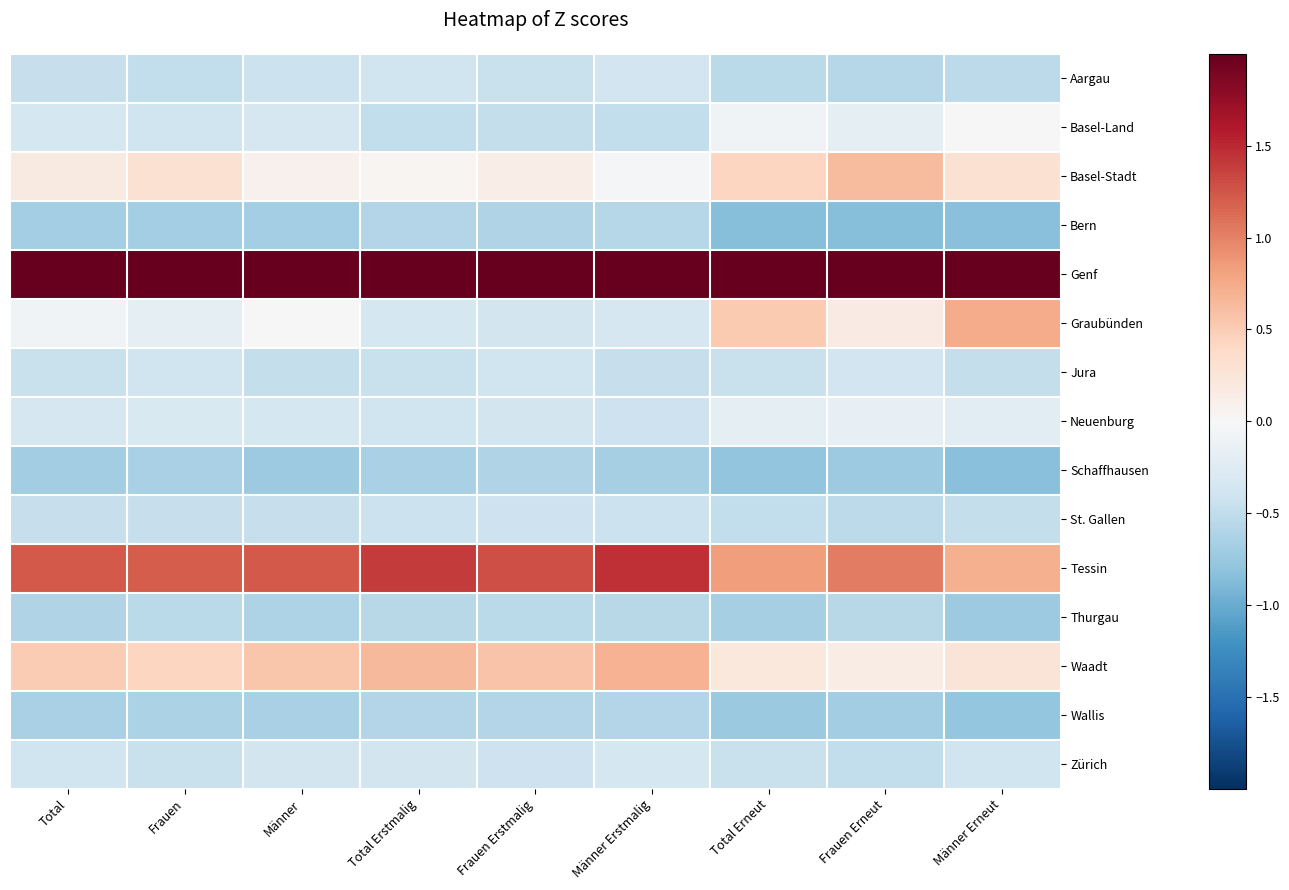

Reading left to right, extract all data points from this chart.

Aargau: Total=-0.5	Frauen=-0.5	Männer=-0.4	Total Erstmalig=-0.4	Frauen Erstmalig=-0.4	Männer Erstmalig=-0.4	Total Erneut=-0.5	Frauen Erneut=-0.6	Männer Erneut=-0.5
Basel-Land: Total=-0.4	Frauen=-0.4	Männer=-0.3	Total Erstmalig=-0.5	Frauen Erstmalig=-0.5	Männer Erstmalig=-0.5	Total Erneut=-0.1	Frauen Erneut=-0.2	Männer Erneut=0.0
Basel-Stadt: Total=0.2	Frauen=0.3	Männer=0.1	Total Erstmalig=0.0	Frauen Erstmalig=0.1	Männer Erstmalig=-0.0	Total Erneut=0.4	Frauen Erneut=0.6	Männer Erneut=0.3
Bern: Total=-0.7	Frauen=-0.7	Männer=-0.7	Total Erstmalig=-0.6	Frauen Erstmalig=-0.6	Männer Erstmalig=-0.6	Total Erneut=-0.8	Frauen Erneut=-0.8	Männer Erneut=-0.8
Genf: Total=3.2	Frauen=3.3	Männer=3.2	Total Erstmalig=3.2	Frauen Erstmalig=3.2	Männer Erstmalig=3.1	Total Erneut=3.2	Frauen Erneut=3.2	Männer Erneut=3.2
Graubünden: Total=-0.1	Frauen=-0.2	Männer=0.0	Total Erstmalig=-0.3	Frauen Erstmalig=-0.4	Männer Erstmalig=-0.3	Total Erneut=0.5	Frauen Erneut=0.2	Männer Erneut=0.7
Jura: Total=-0.5	Frauen=-0.4	Männer=-0.5	Total Erstmalig=-0.4	Frauen Erstmalig=-0.4	Männer Erstmalig=-0.5	Total Erneut=-0.4	Frauen Erneut=-0.4	Männer Erneut=-0.5
Neuenburg: Total=-0.3	Frauen=-0.3	Männer=-0.4	Total Erstmalig=-0.4	Frauen Erstmalig=-0.4	Männer Erstmalig=-0.4	Total Erneut=-0.2	Frauen Erneut=-0.2	Männer Erneut=-0.2
Schaffhausen: Total=-0.7	Frauen=-0.6	Männer=-0.7	Total Erstmalig=-0.6	Frauen Erstmalig=-0.6	Männer Erstmalig=-0.7	Total Erneut=-0.8	Frauen Erneut=-0.7	Männer Erneut=-0.8
St. Gallen: Total=-0.5	Frauen=-0.5	Männer=-0.5	Total Erstmalig=-0.4	Frauen Erstmalig=-0.4	Männer Erstmalig=-0.4	Total Erneut=-0.5	Frauen Erneut=-0.5	Männer Erneut=-0.5
Tessin: Total=1.2	Frauen=1.2	Männer=1.2	Total Erstmalig=1.4	Frauen Erstmalig=1.3	Männer Erstmalig=1.5	Total Erneut=0.8	Frauen Erneut=1.0	Männer Erneut=0.7
Thurgau: Total=-0.6	Frauen=-0.5	Männer=-0.6	Total Erstmalig=-0.6	Frauen Erstmalig=-0.5	Männer Erstmalig=-0.6	Total Erneut=-0.7	Frauen Erneut=-0.6	Männer Erneut=-0.7
Waadt: Total=0.5	Frauen=0.4	Männer=0.6	Total Erstmalig=0.6	Frauen Erstmalig=0.6	Männer Erstmalig=0.7	Total Erneut=0.2	Frauen Erneut=0.1	Männer Erneut=0.3
Wallis: Total=-0.6	Frauen=-0.6	Männer=-0.7	Total Erstmalig=-0.6	Frauen Erstmalig=-0.6	Männer Erstmalig=-0.6	Total Erneut=-0.7	Frauen Erneut=-0.7	Männer Erneut=-0.8
Zürich: Total=-0.4	Frauen=-0.4	Männer=-0.4	Total Erstmalig=-0.4	Frauen Erstmalig=-0.4	Männer Erstmalig=-0.3	Total Erneut=-0.4	Frauen Erneut=-0.5	Männer Erneut=-0.4